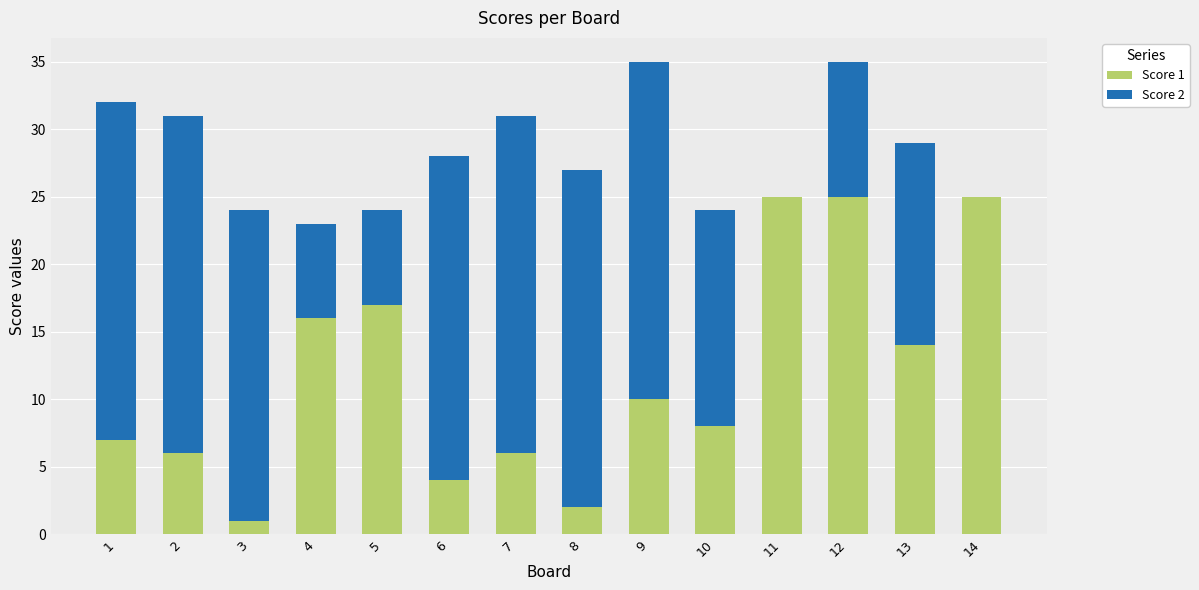

The Score 1 series shows 37 at 11. True or false?

False